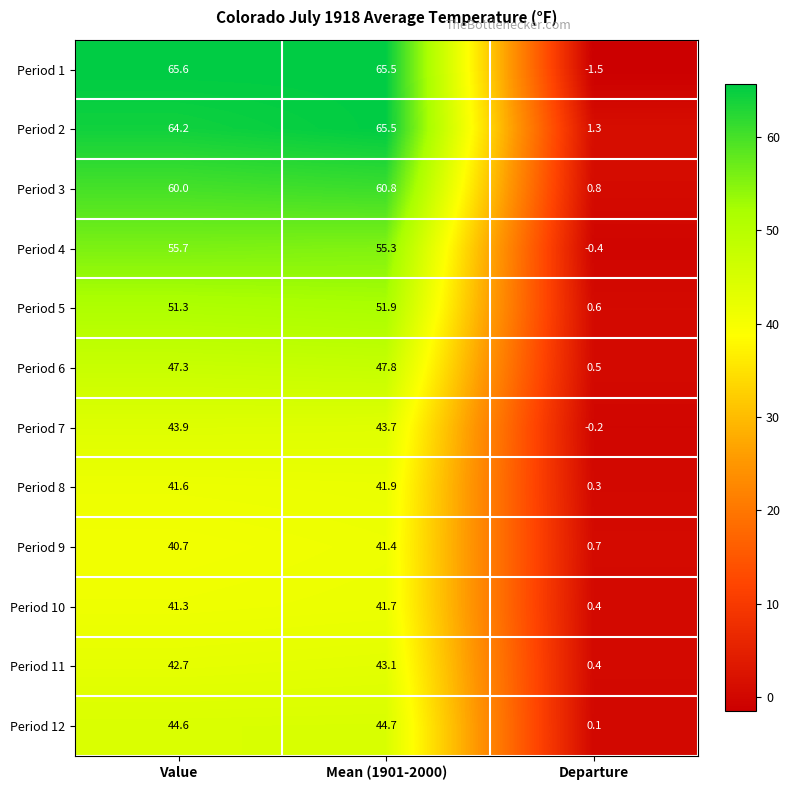

Is it true that Period 6 equals 30.5 at Value?

False